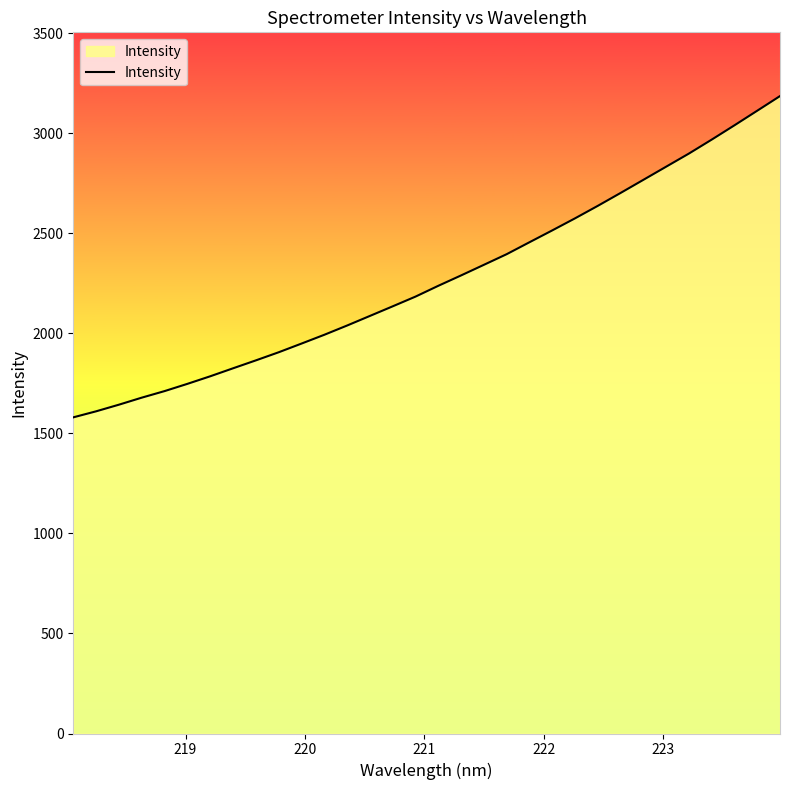

Does the chart display data point markers on the line(s)?

No